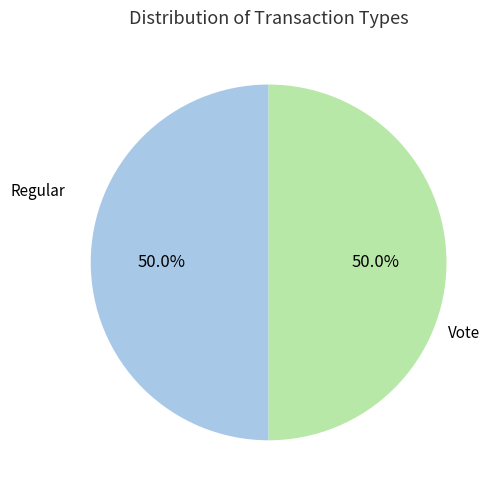

Count the number of slices in the pie.

2